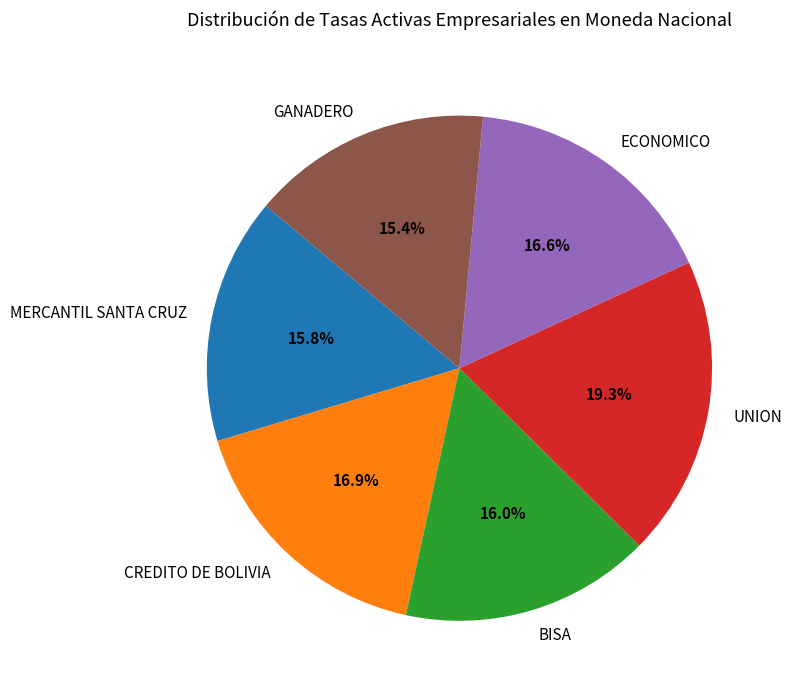

The GANADERO slice represents 22% of the pie. True or false?

False